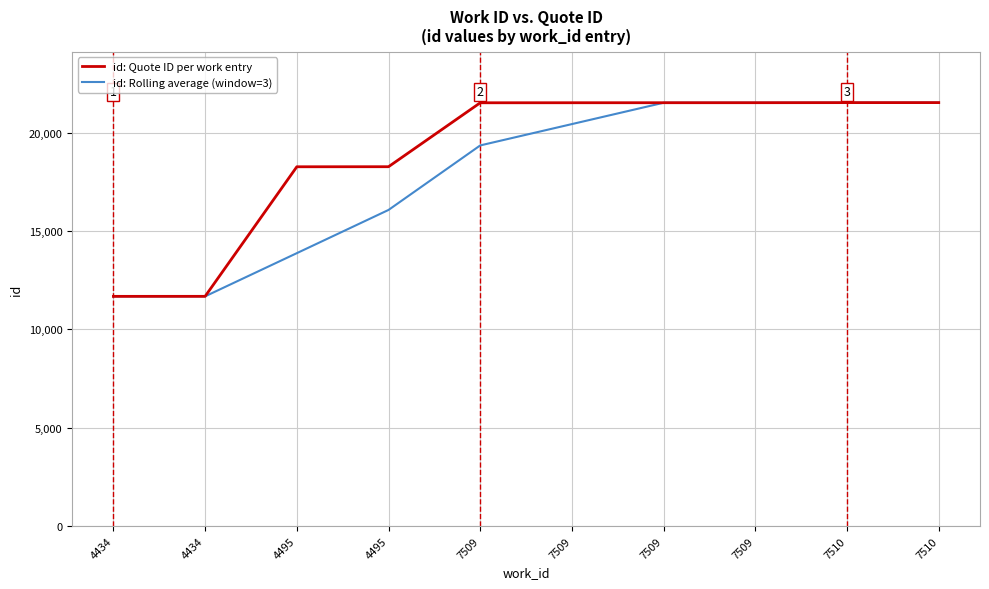

Rank the series by their average value, from highest to lowest.

id: Quote ID per work entry, id: Rolling average (window=3)